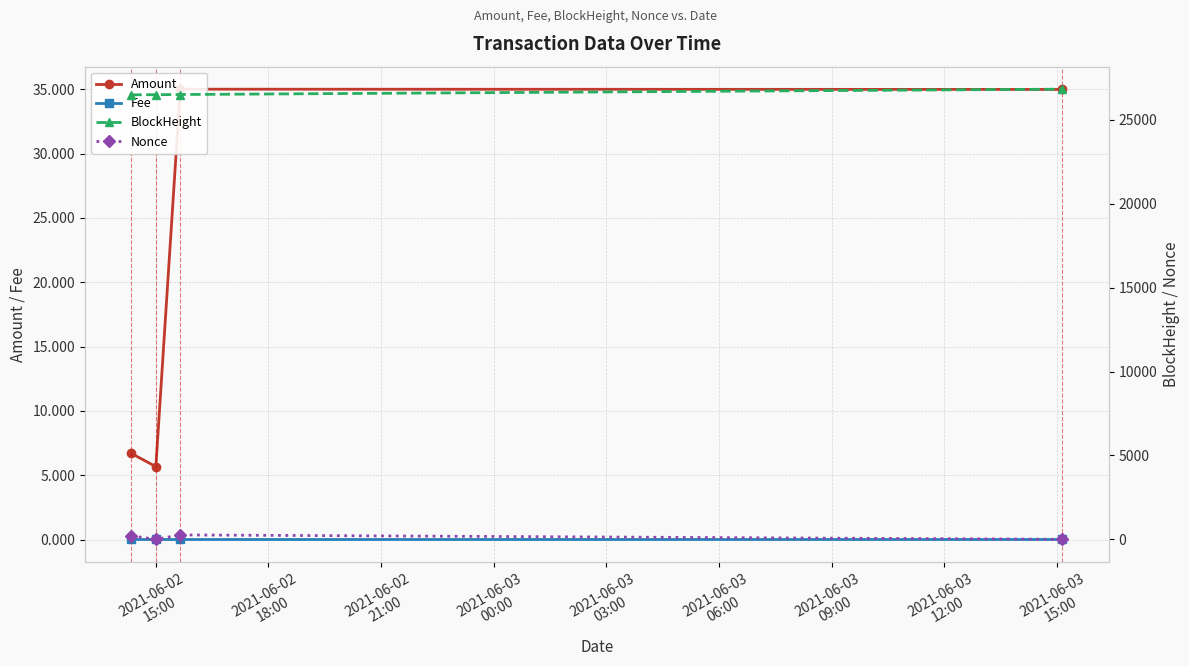

Reading left to right, extract all data points from this chart.

Amount: 6.7	5.7	35.0	35.0
Fee: 0.0	0.0	0.0	0.0
BlockHeight: 26498.0	26506.0	26516.0	26835.0
Nonce: 207.0	0.0	262.0	1.0